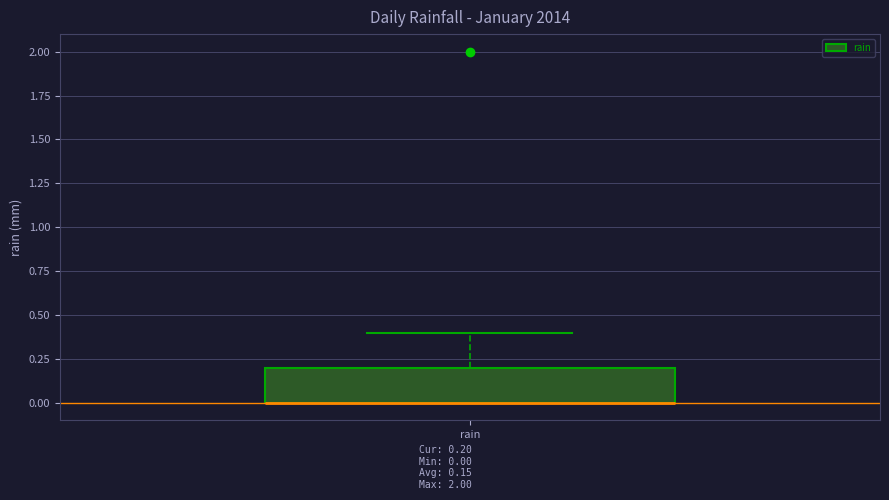

Transcribe this box plot: give where the median line is, the range the box spans, and where the two whiskers end, as read against the y-axis. The values are not printed on the chart, so give them approximately, as read against the axis.

median 0.0 (drawn on the box's lower edge), box 0.0 to 0.2, whiskers 0.0 to 0.4